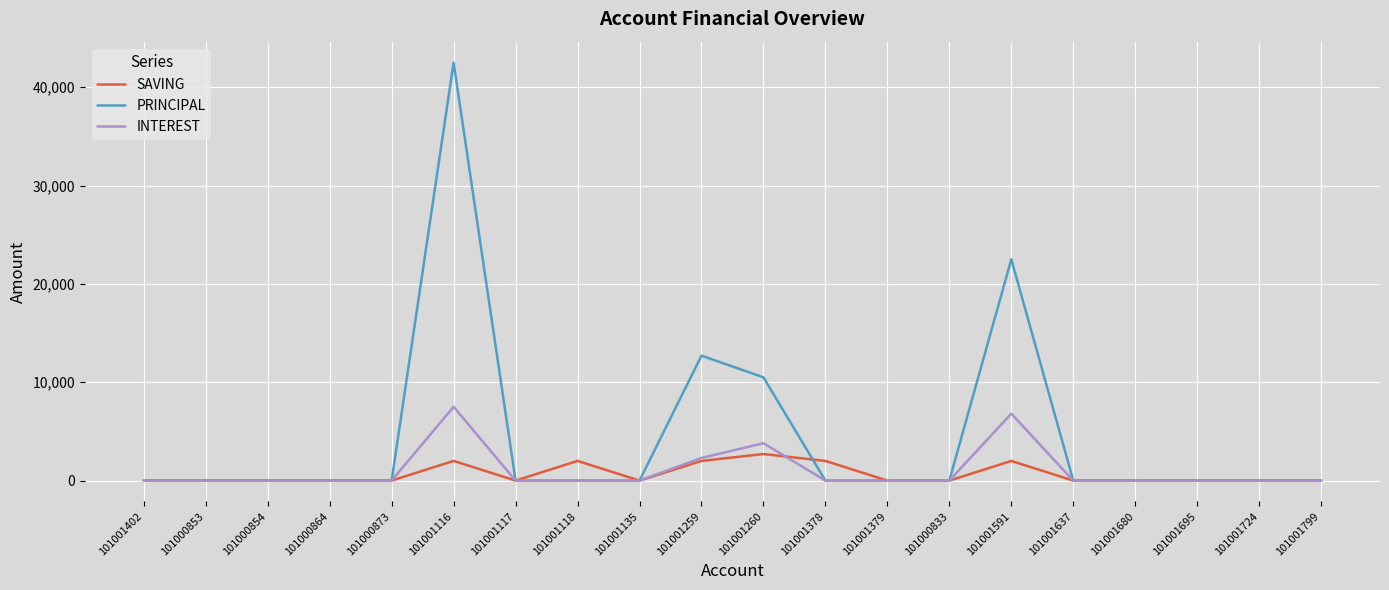

The value of PRINCIPAL at 101001724 is 0. True or false?

True